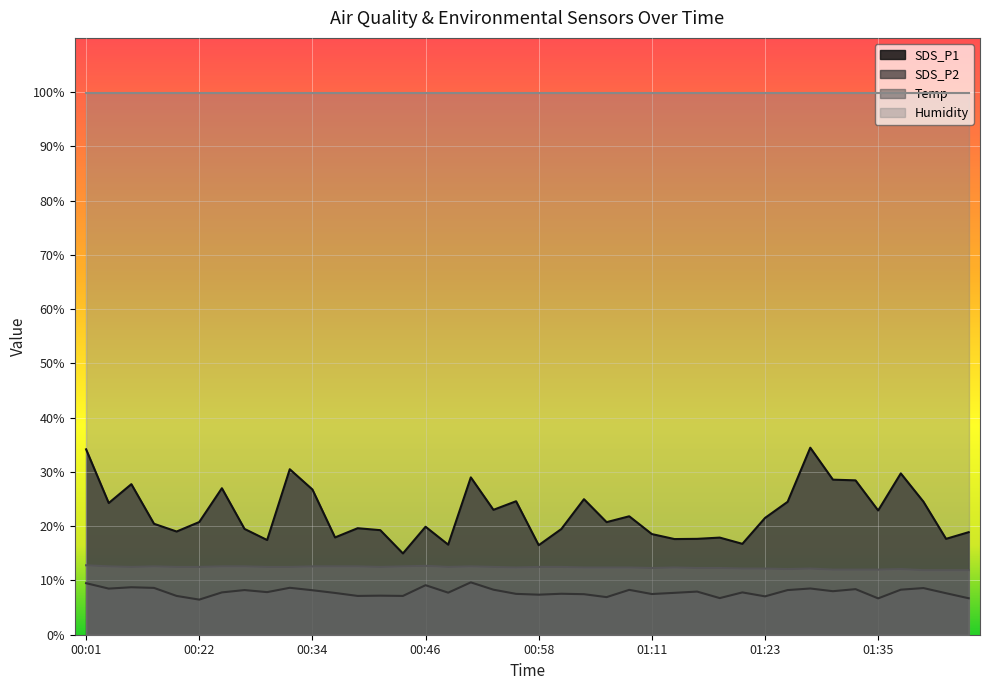

True or false: SDS_P1 has a value of 54.7 at 00:32.

False